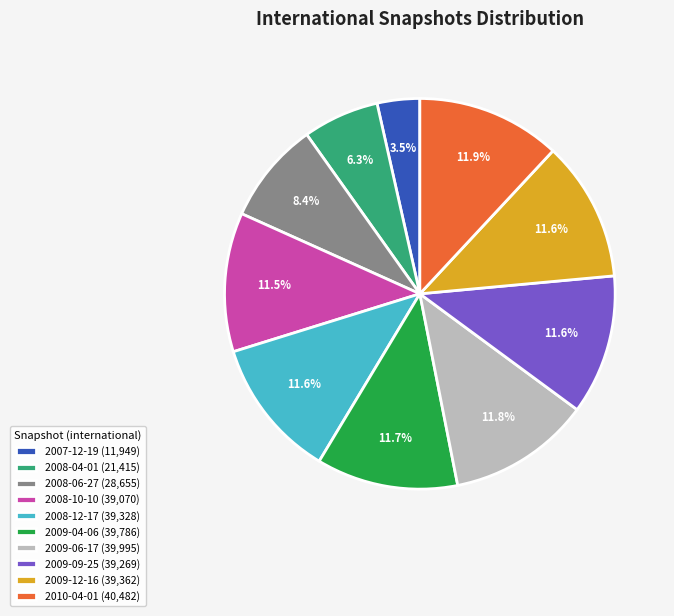

To the nearest percent, what is the average slice percentage?

10%